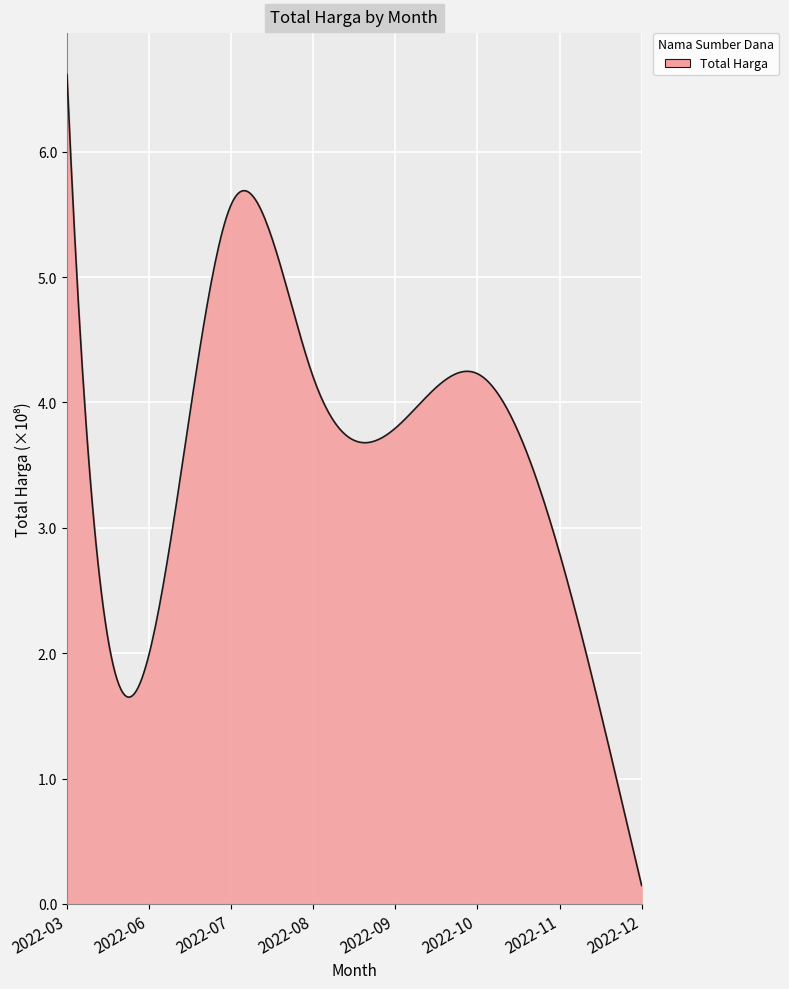

Does the chart display data point markers on the line(s)?

No